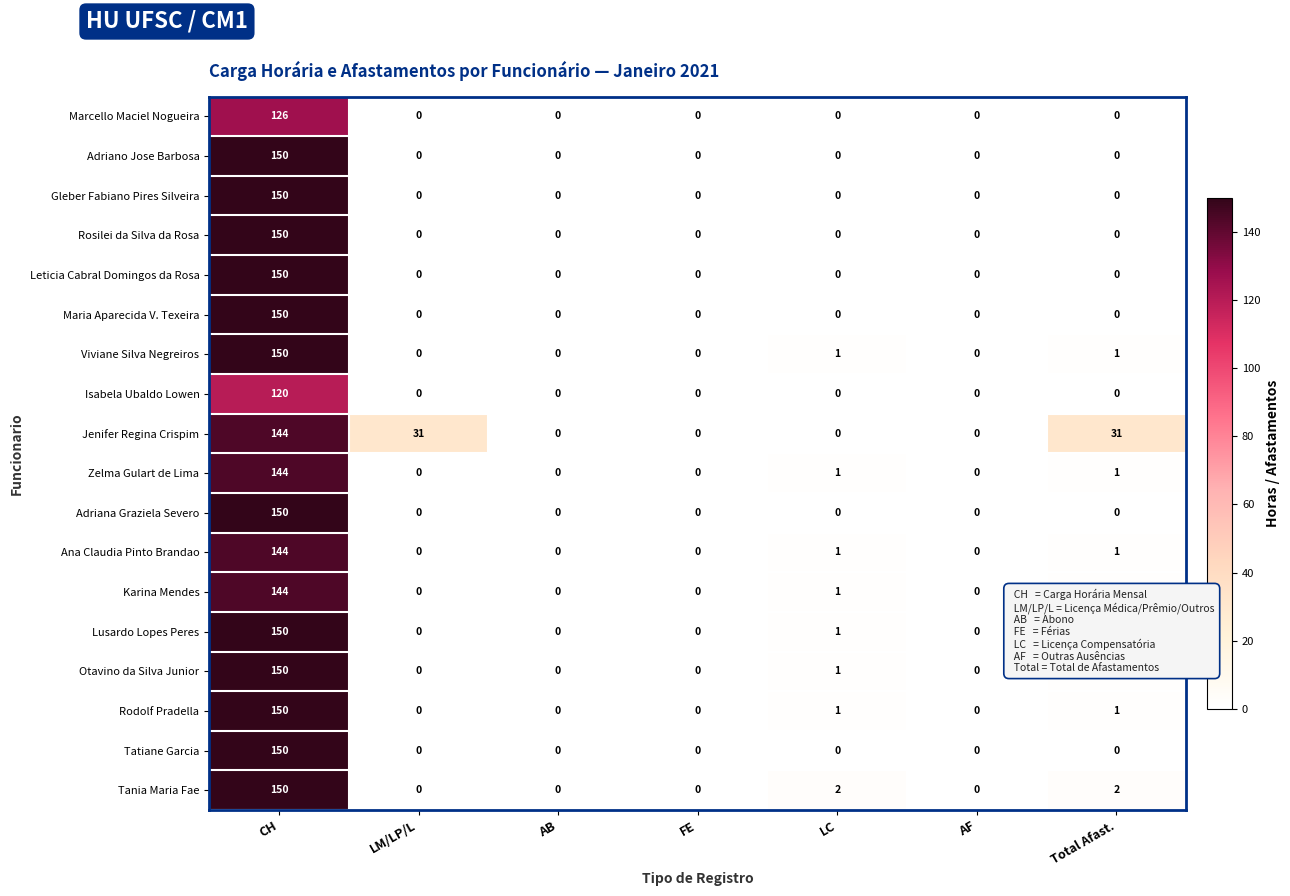

At which category is the sum across all series the highest?

CH